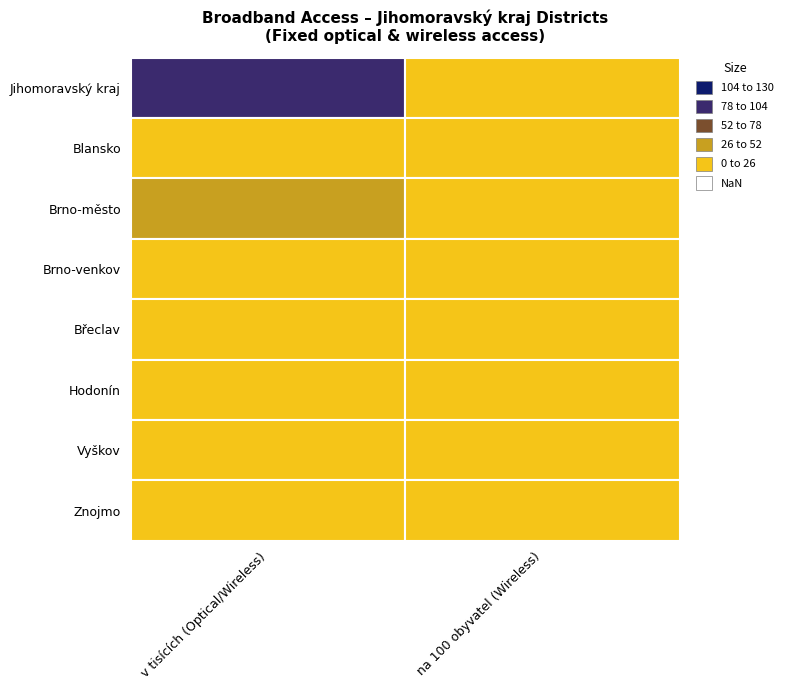

Which series has the largest range (max minus min)?

Jihomoravský kraj